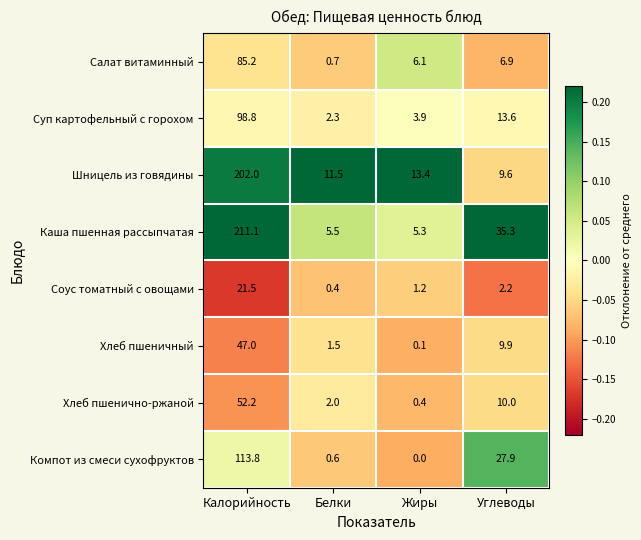

What is the difference between the maximum and minimum values in the Компот из смеси сухофруктов series?

113.8